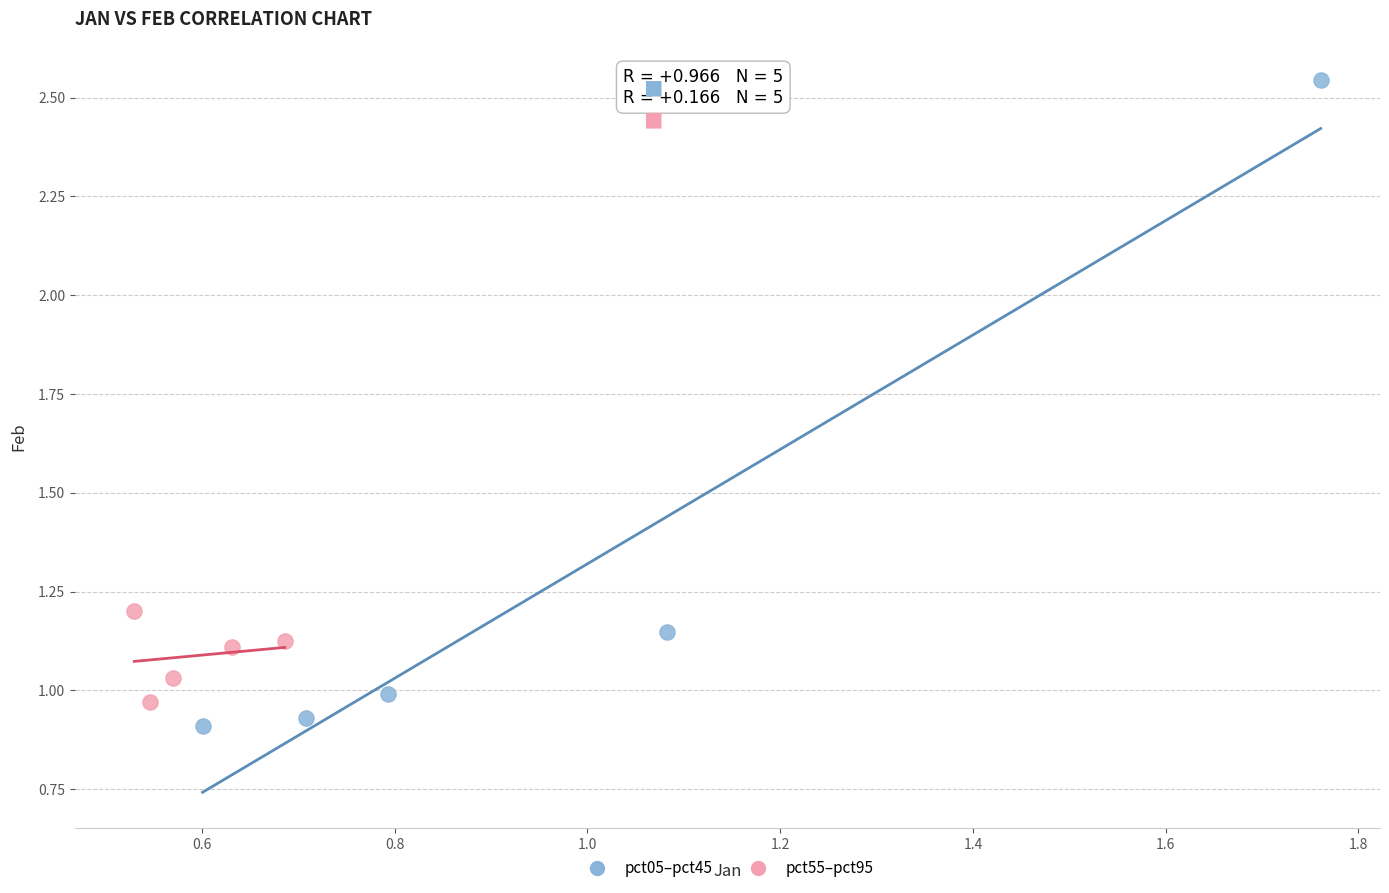

What are all the series names shown in the legend?

pct05–pct45, pct55–pct95